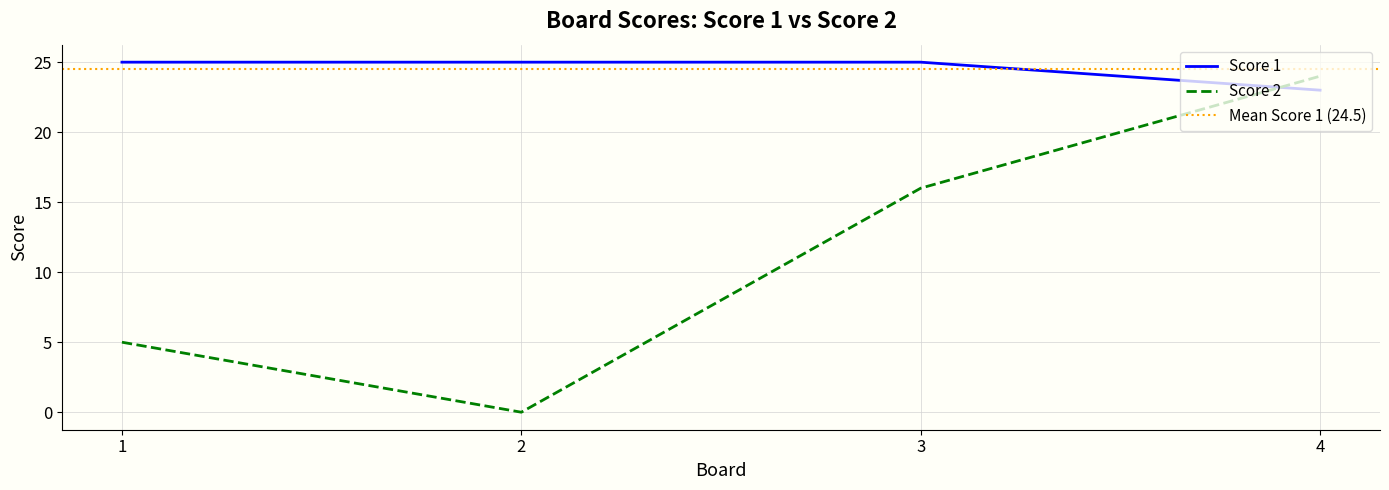

Where does the Score 2 series first go above 16?

4